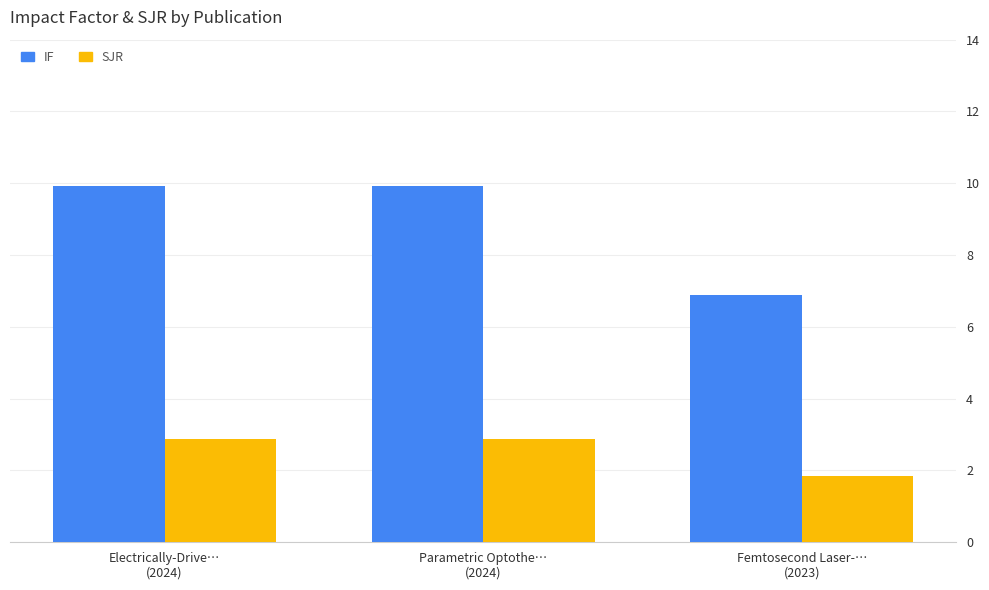

Which series has the largest total across all categories?

IF